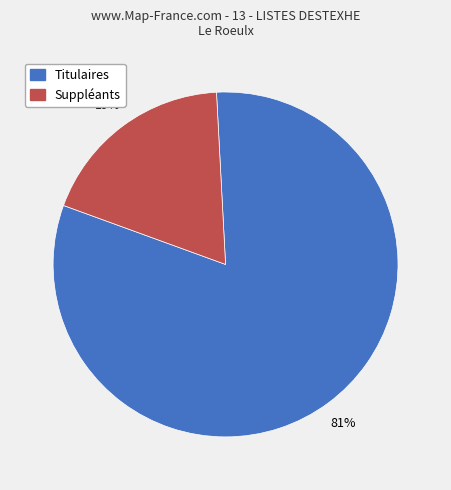

To the nearest percent, what is the average slice percentage?

50%